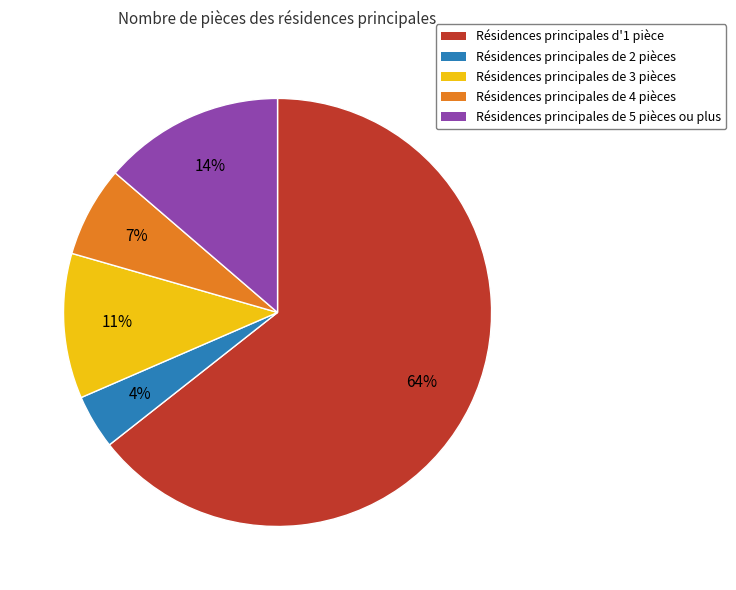

Which has a higher value, Résidences principales de 4 pièces or Résidences principales d'1 pièce?

Résidences principales d'1 pièce